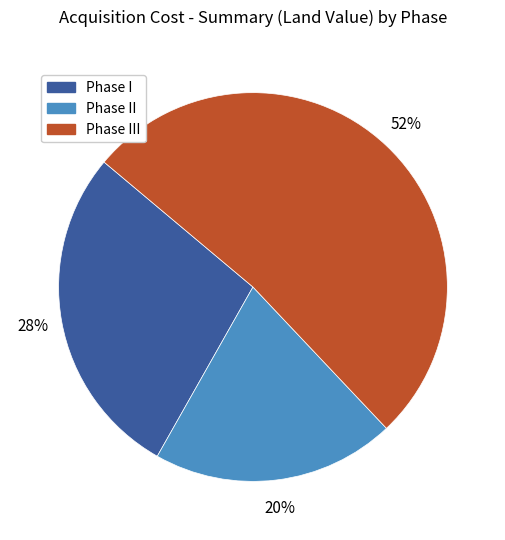

Rank the categories by value from lowest to highest.

Phase II, Phase I, Phase III